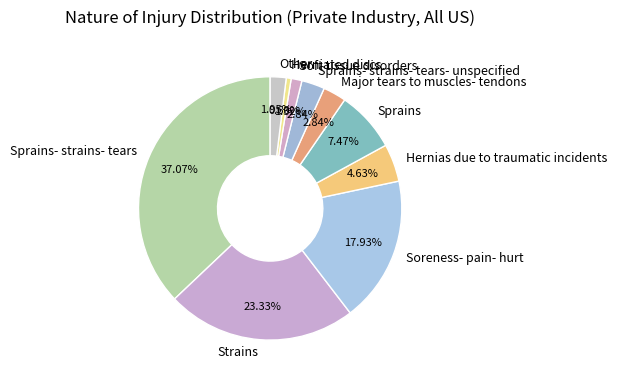

How many segments does this pie chart have?

10